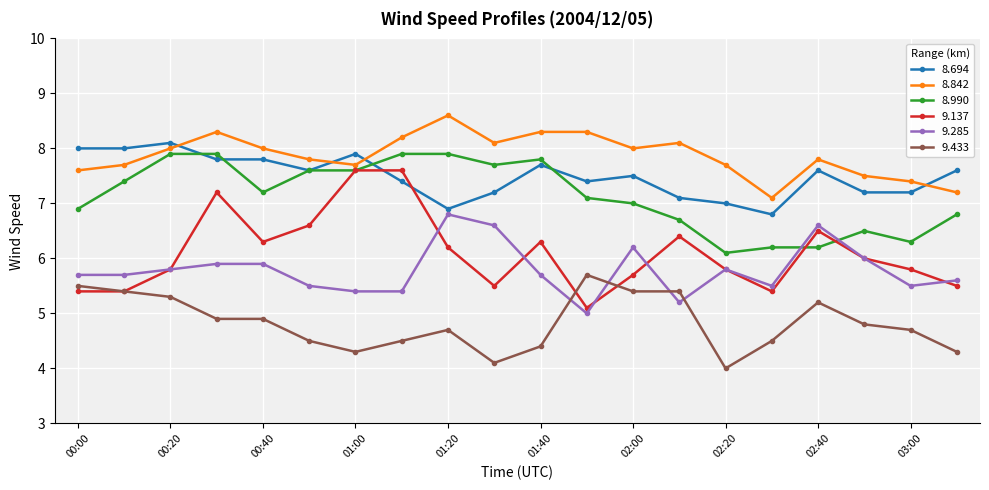

Reading left to right, extract all data points from this chart.

8.694: 8.0	8.0	8.1	7.8	7.8	7.6	7.9	7.4	6.9	7.2	7.7	7.4	7.5	7.1	7.0	6.8	7.6	7.2	7.2	7.6
8.842: 7.6	7.7	8.0	8.3	8.0	7.8	7.7	8.2	8.6	8.1	8.3	8.3	8.0	8.1	7.7	7.1	7.8	7.5	7.4	7.2
8.990: 6.9	7.4	7.9	7.9	7.2	7.6	7.6	7.9	7.9	7.7	7.8	7.1	7.0	6.7	6.1	6.2	6.2	6.5	6.3	6.8
9.137: 5.4	5.4	5.8	7.2	6.3	6.6	7.6	7.6	6.2	5.5	6.3	5.1	5.7	6.4	5.8	5.4	6.5	6.0	5.8	5.5
9.285: 5.7	5.7	5.8	5.9	5.9	5.5	5.4	5.4	6.8	6.6	5.7	5.0	6.2	5.2	5.8	5.5	6.6	6.0	5.5	5.6
9.433: 5.5	5.4	5.3	4.9	4.9	4.5	4.3	4.5	4.7	4.1	4.4	5.7	5.4	5.4	4.0	4.5	5.2	4.8	4.7	4.3